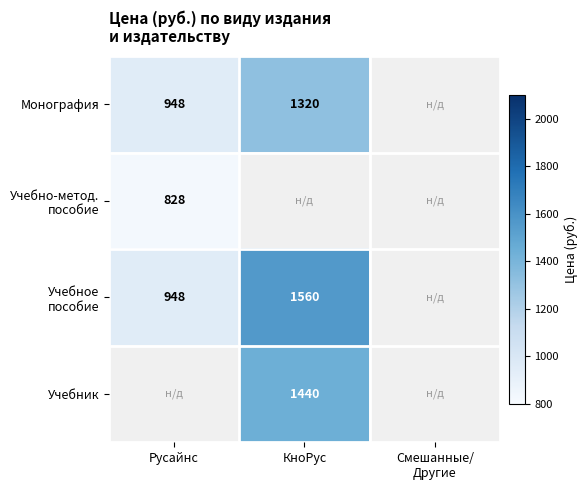

How many categories are shown in the chart?

3